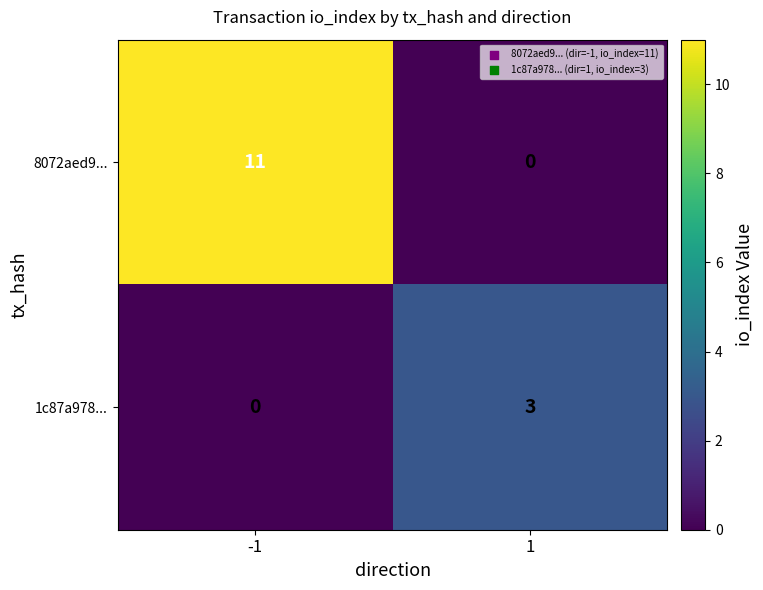

Reading left to right, extract all data points from this chart.

8072aed9...: -1=11	1=0
1c87a978...: -1=0	1=3